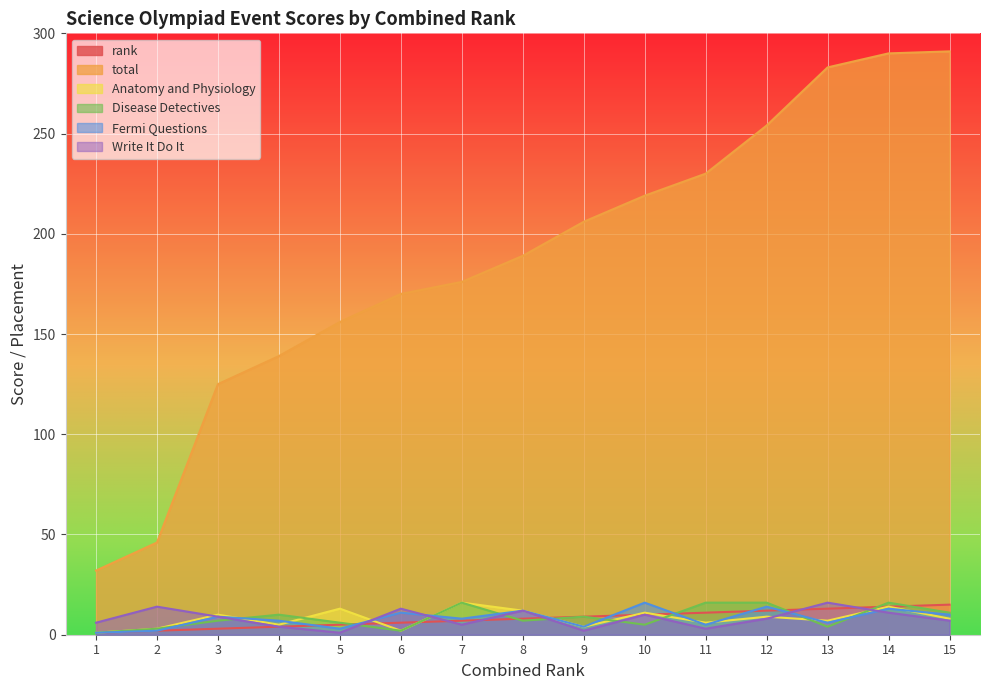

Where is rank nearest to the value 8?

8